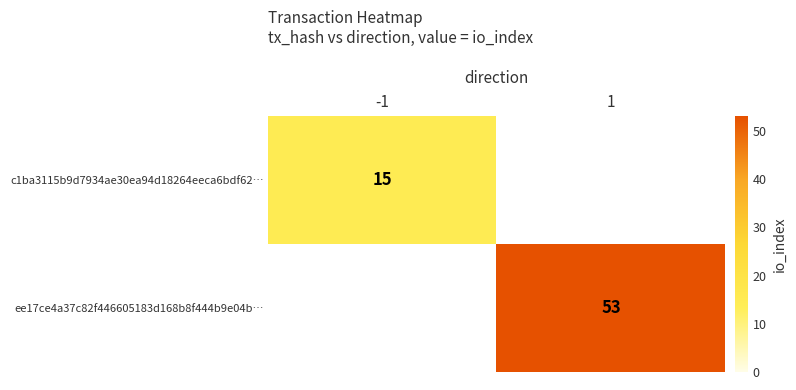

Which category has the highest value across all series?

1